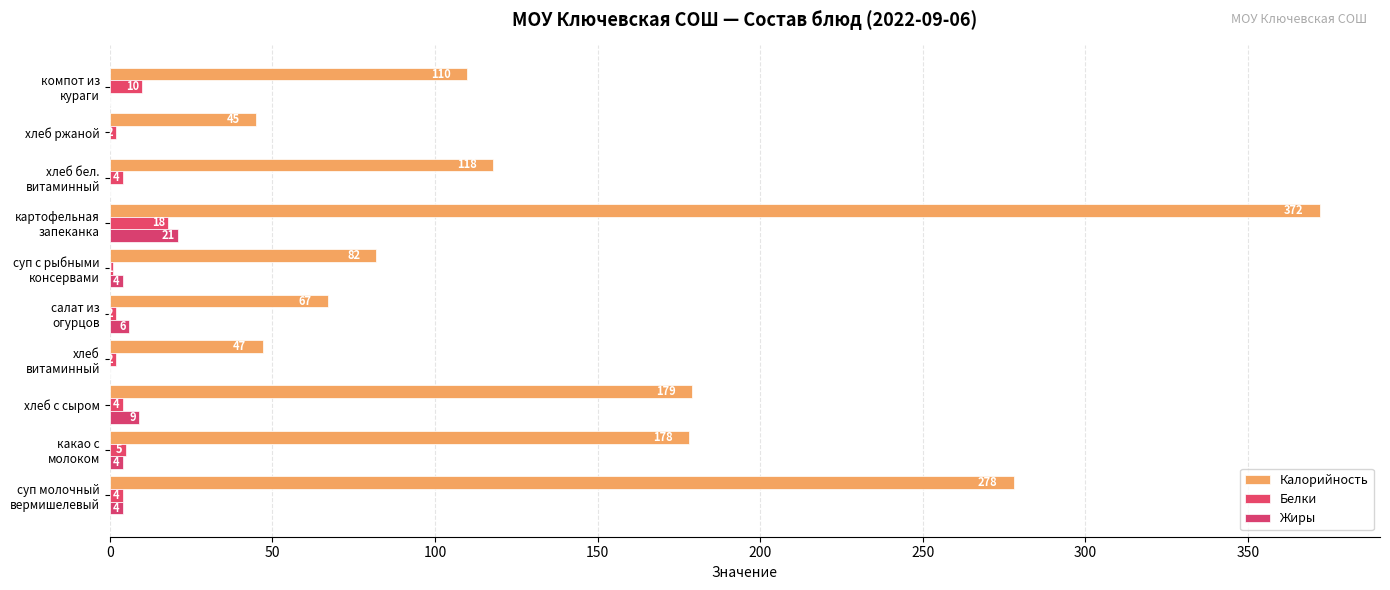

What is the maximum value shown in the chart?

372